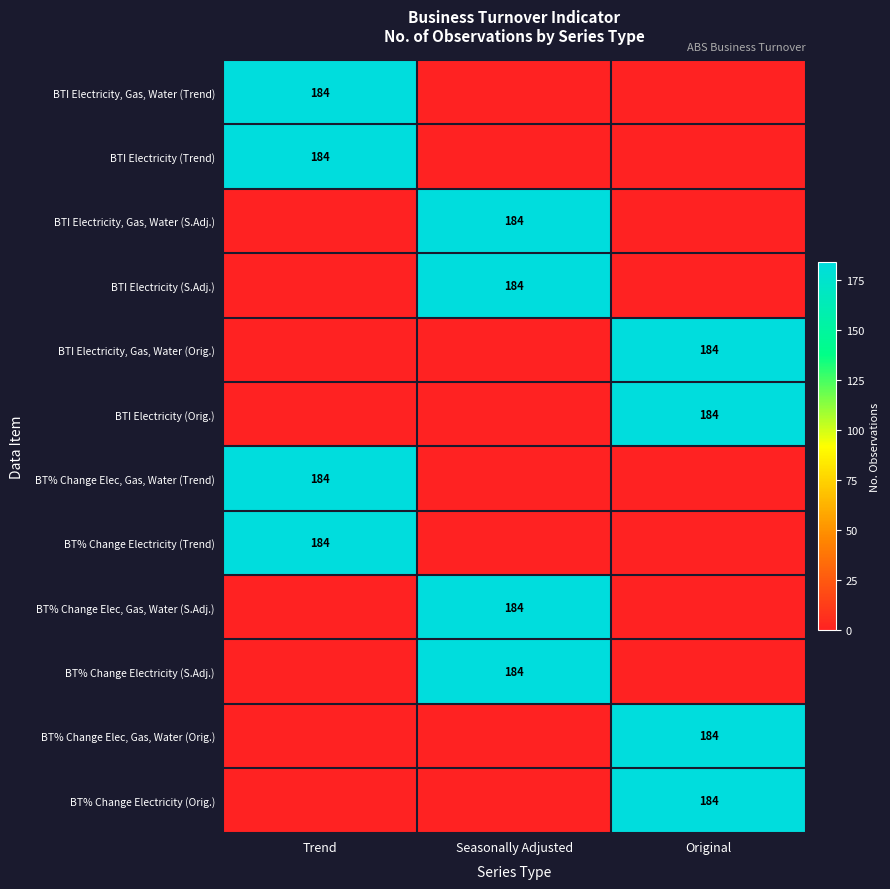

The value of BT% Change Elec, Gas, Water (Orig.) at Original is 184. True or false?

True